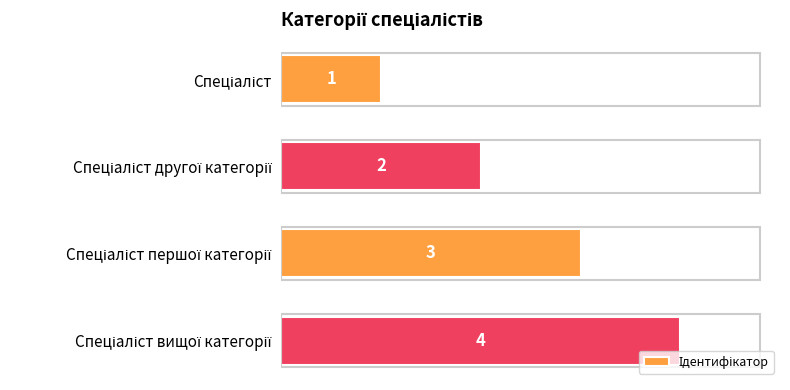

What is the greatest value displayed?

4